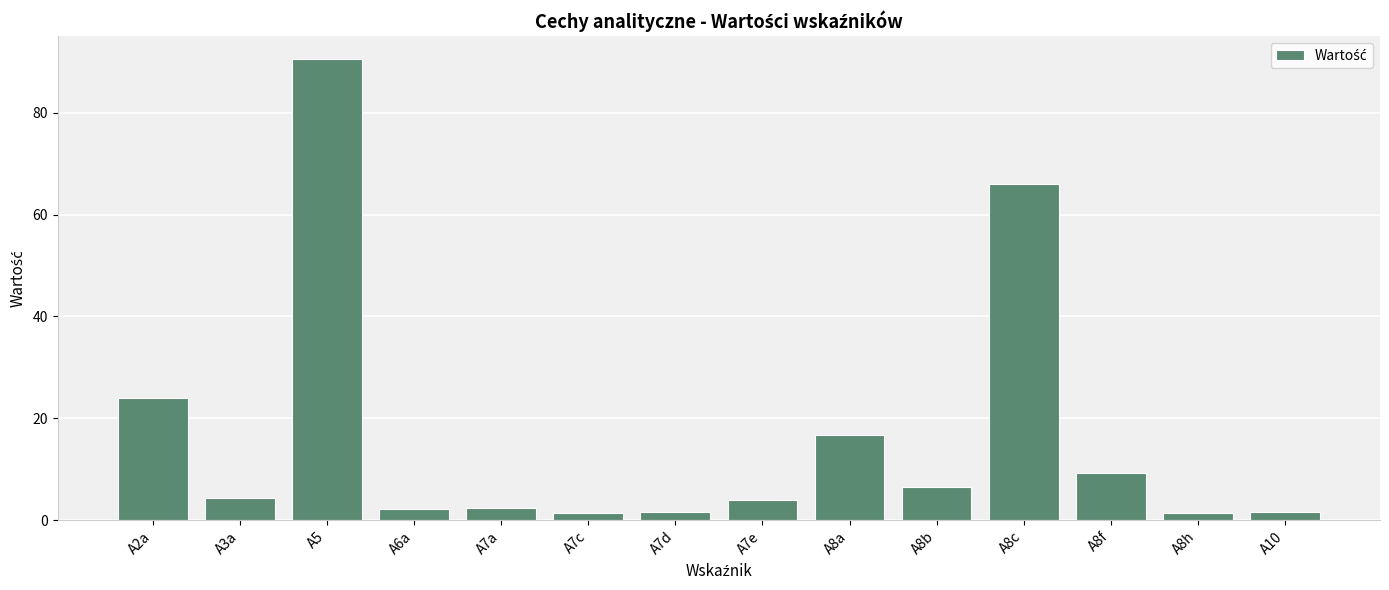

Which category has the highest value across all series?

A5